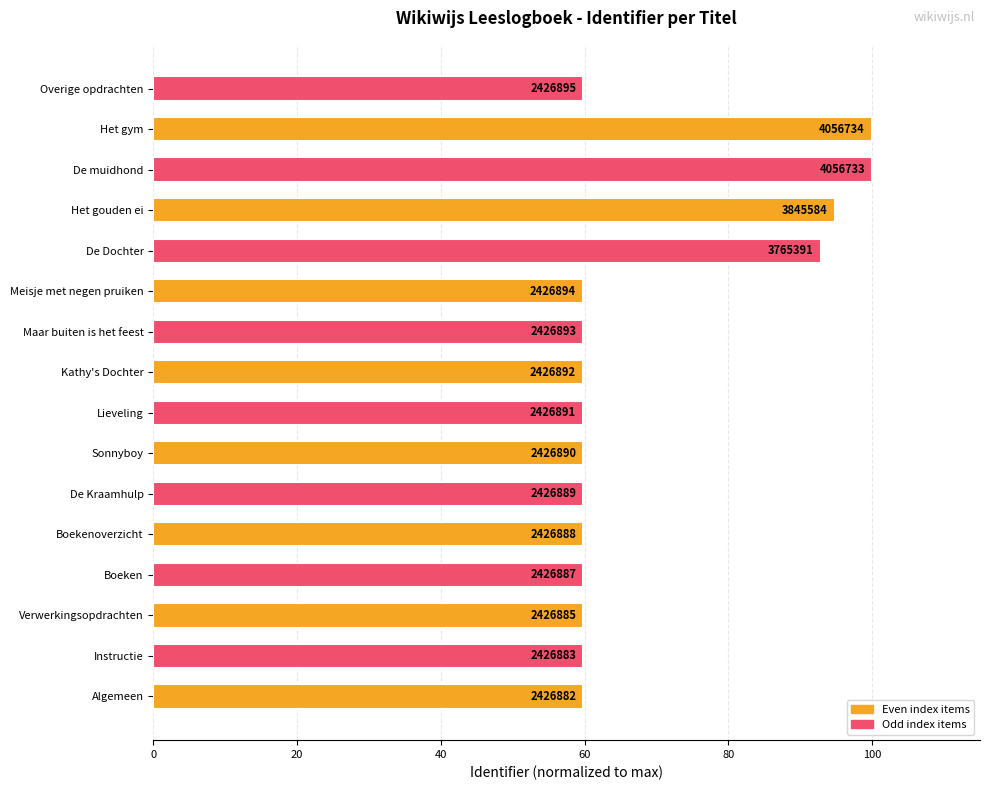

What is the difference between the maximum and second lowest values?

40.2